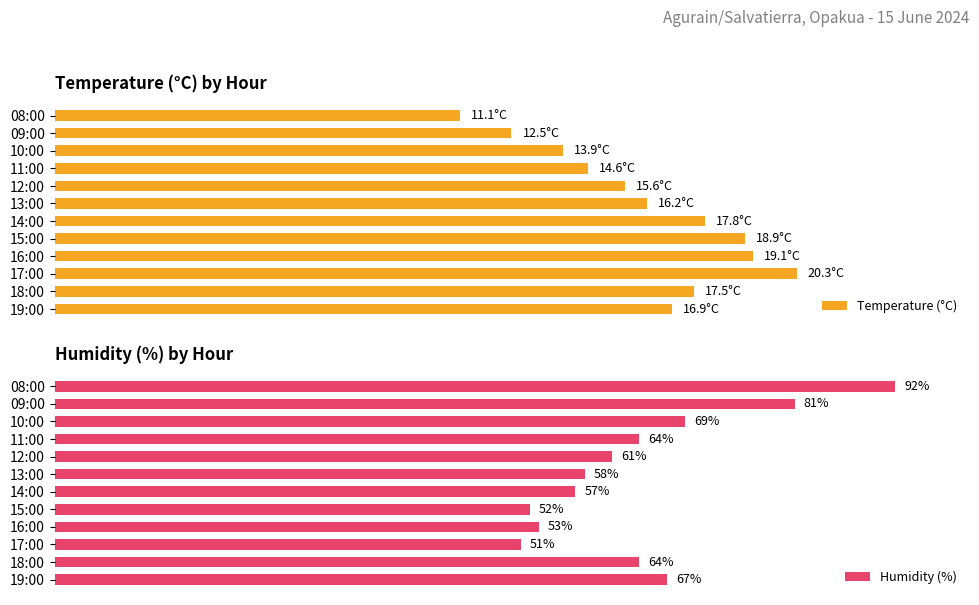

What is the label of the 3rd bar from the left?

17:00